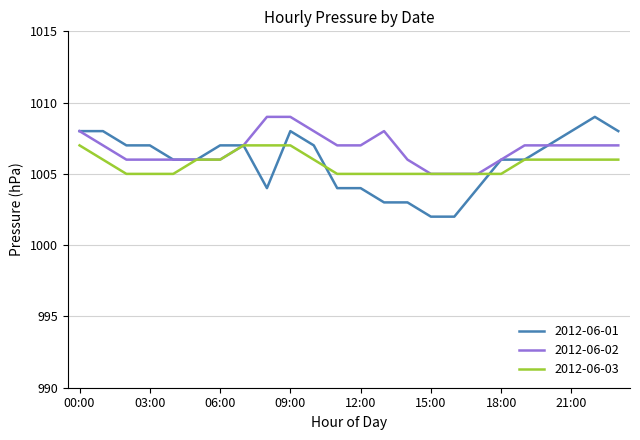

Which series has the widest spread of values?

2012-06-01